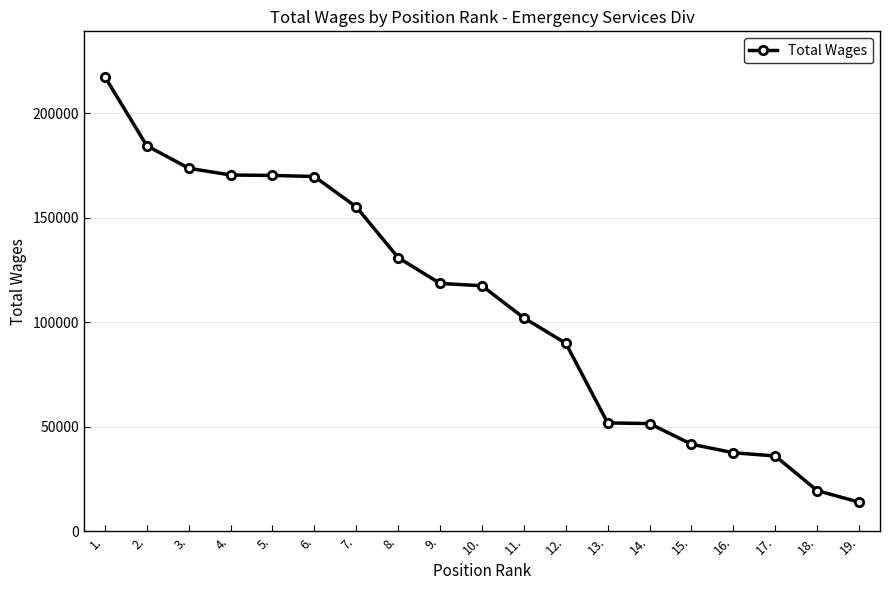

What is the difference between the maximum and minimum values?

203676